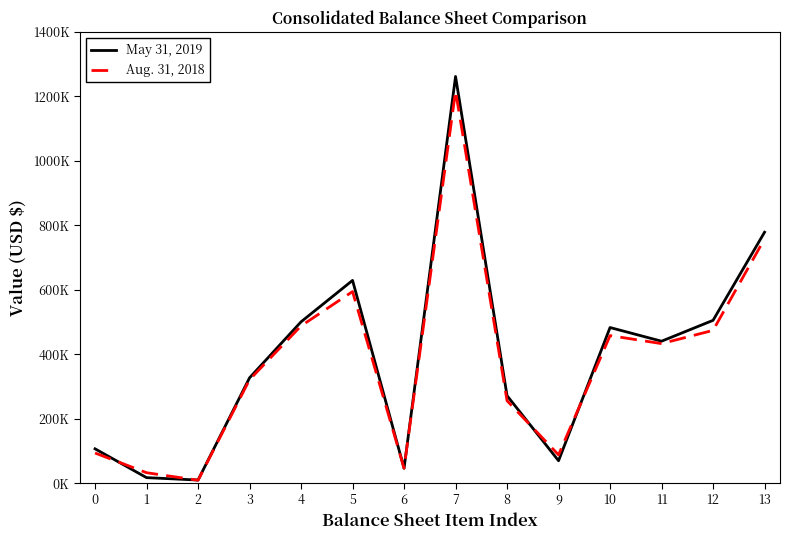

What are all the series names shown in the legend?

May 31, 2019, Aug. 31, 2018